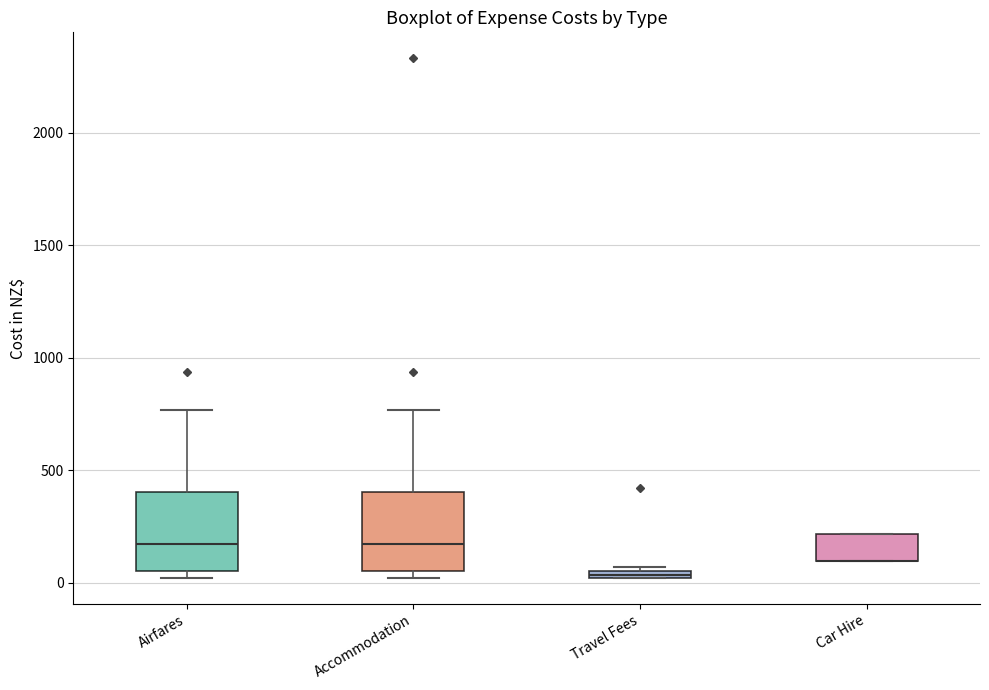

Where does the upper whisker of the box for Accommodation end on the y-axis? The values are not printed on the chart, so give them approximately, as read against the axis.

750